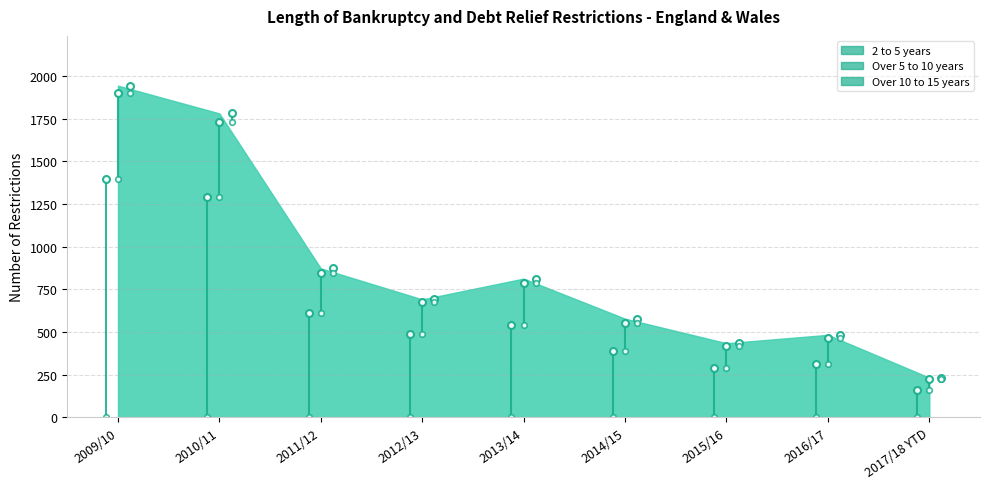

List the series in order of their overall mean, highest first.

2 to 5 years, Over 5 to 10 years, Over 10 to 15 years